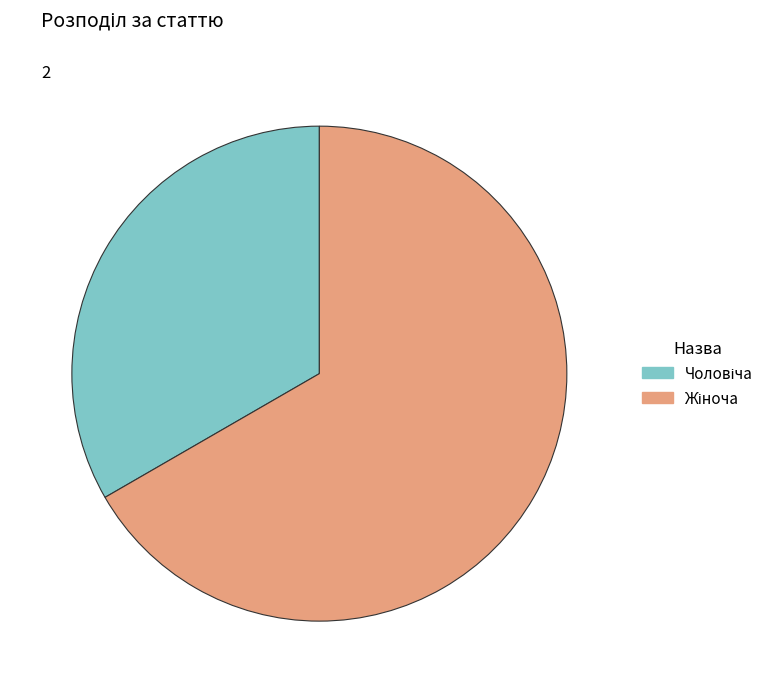

Is there a majority slice in this chart?

Yes